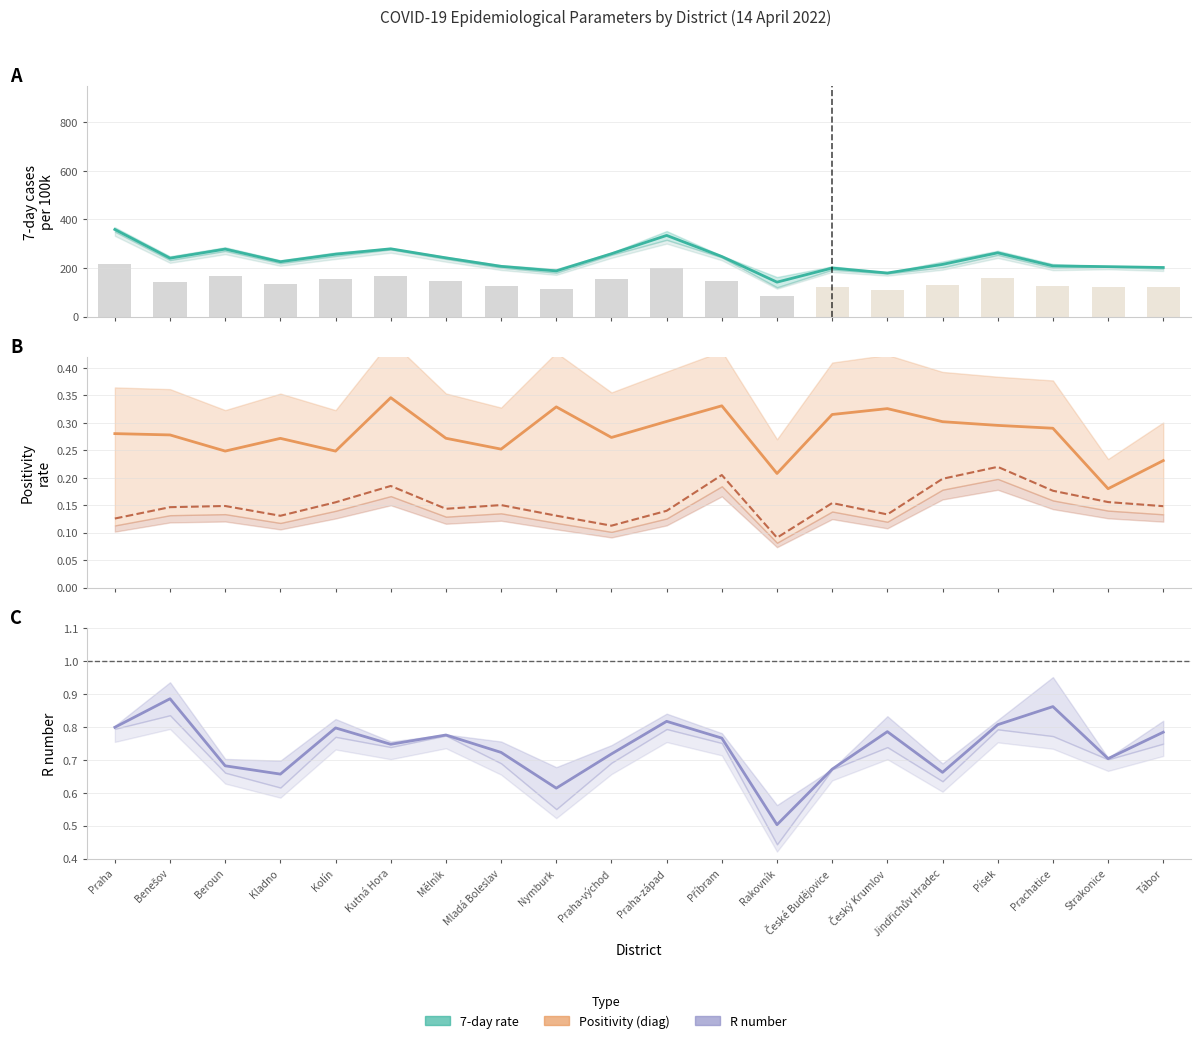

The value of 7-day positivity (epid) (line) at Kutná Hora is 0.2. True or false?

True